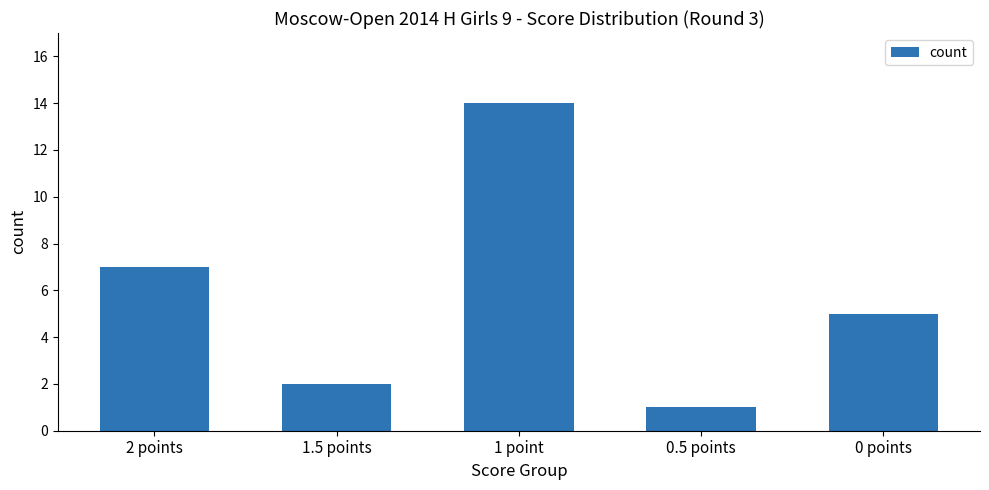

Where is the data nearest to the value 7?

2 points